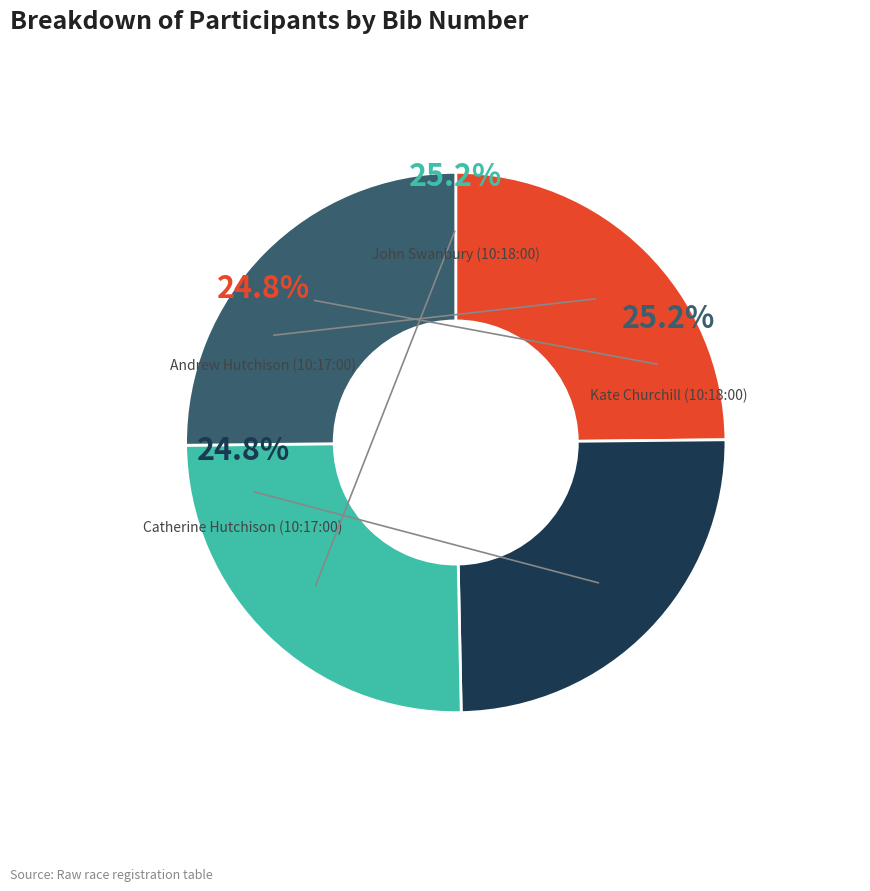

The Andrew Hutchison (10:17:00) slice represents 25% of the pie. True or false?

True